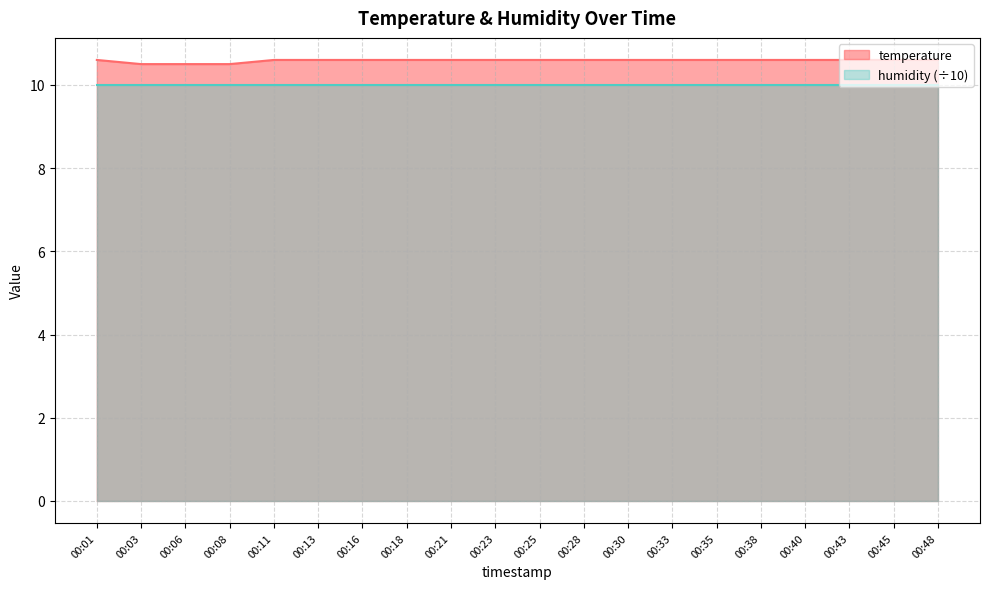

Between 00:25 and 00:28, which is larger?

00:25